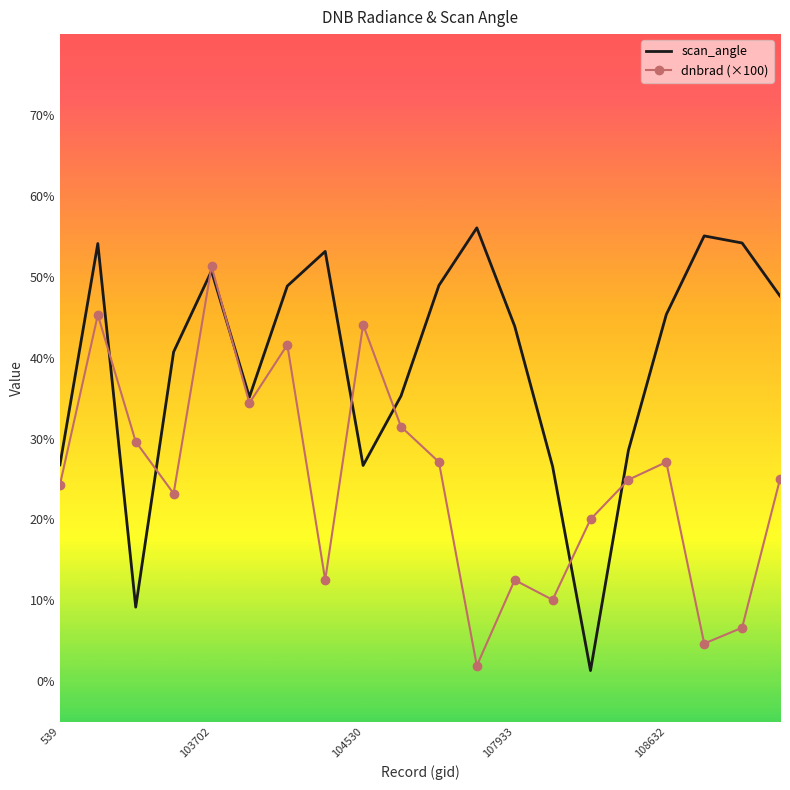

List the series in order of their peak value, highest first.

scan_angle, dnbrad (×100)